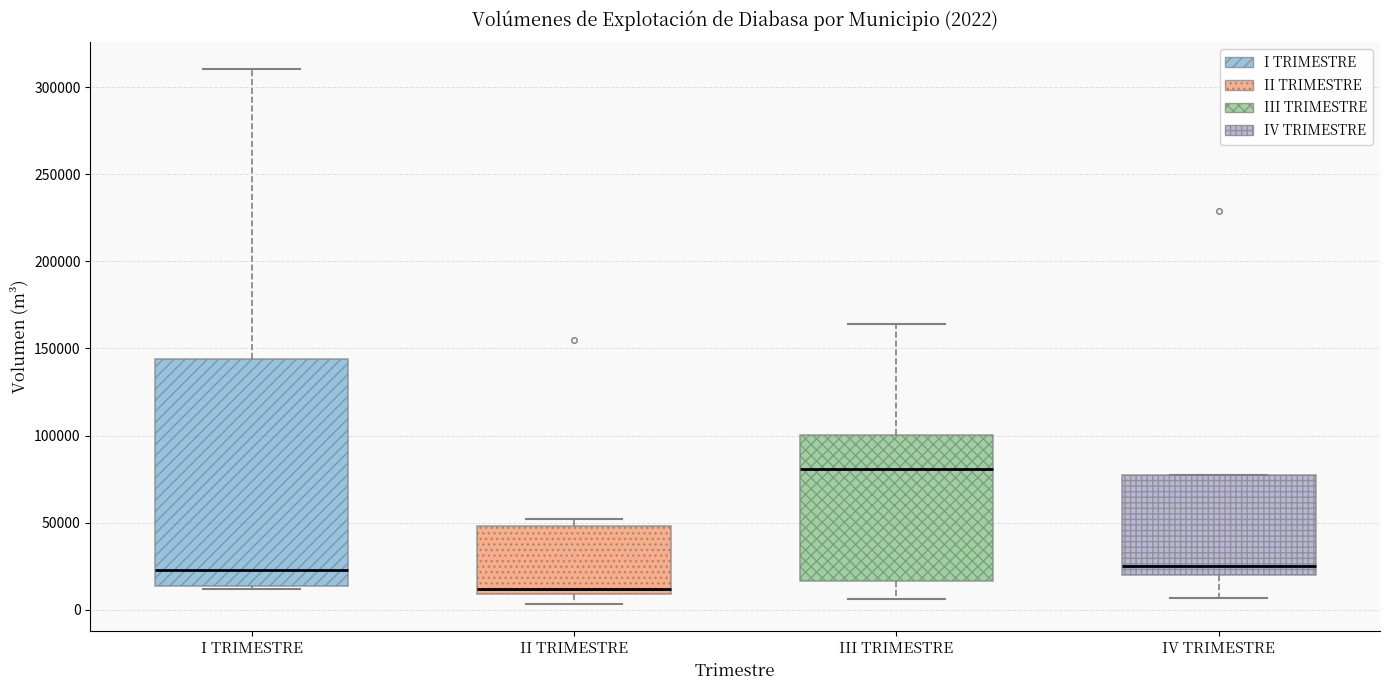

Which box has the lowest median line?

II TRIMESTRE